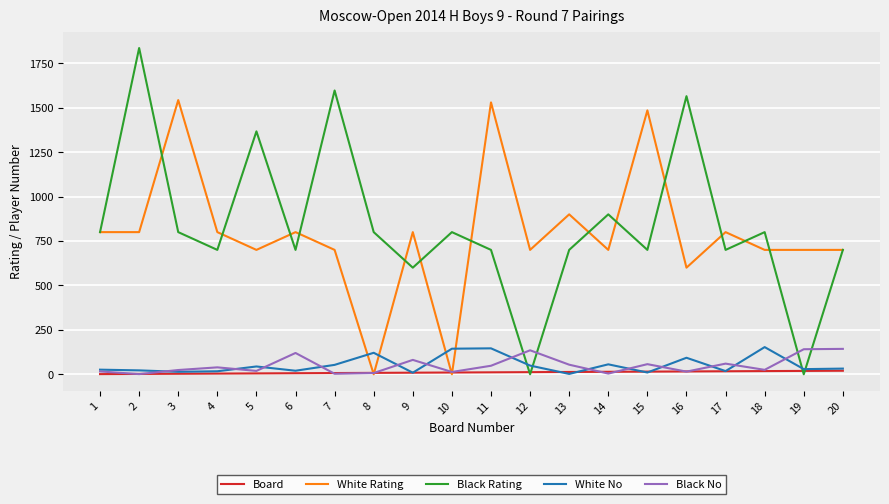

What is the greatest value displayed?

1836